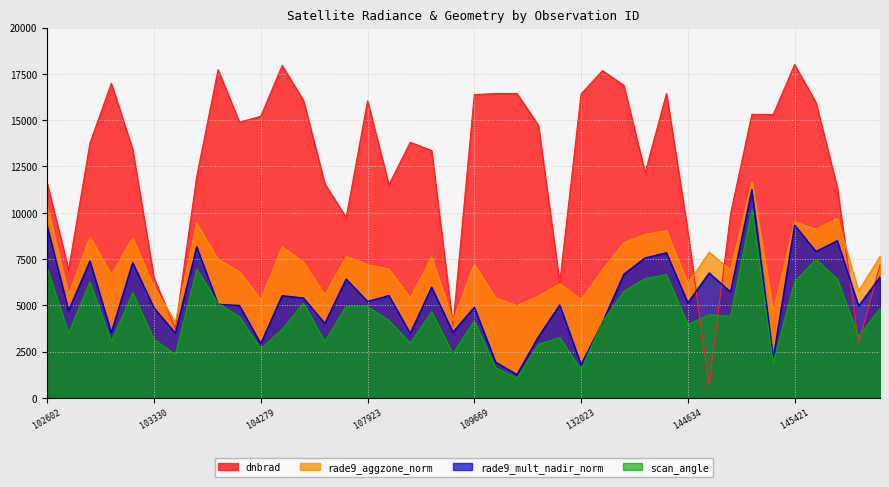

Does the chart display data point markers on the line(s)?

No